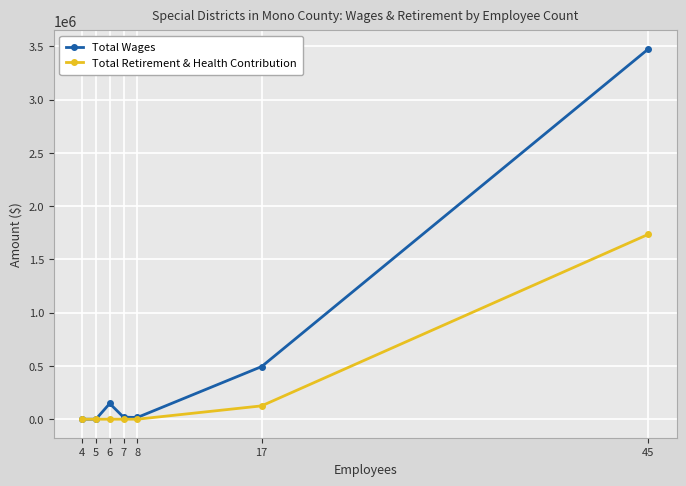

At how many categories does at least one series exceed 2152961?

1